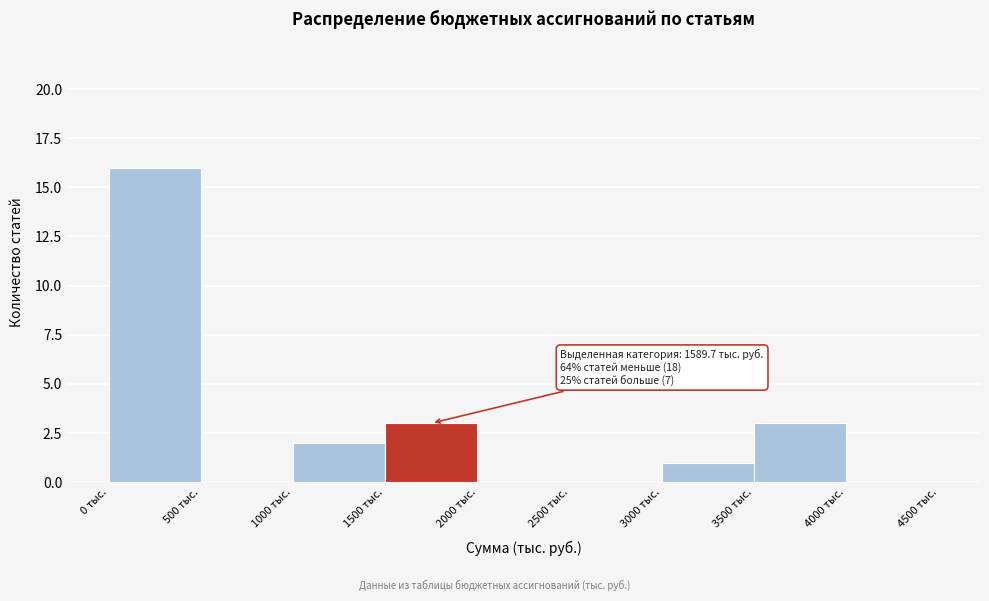

Over which range of the x-axis is the bar tallest?

0 to 500